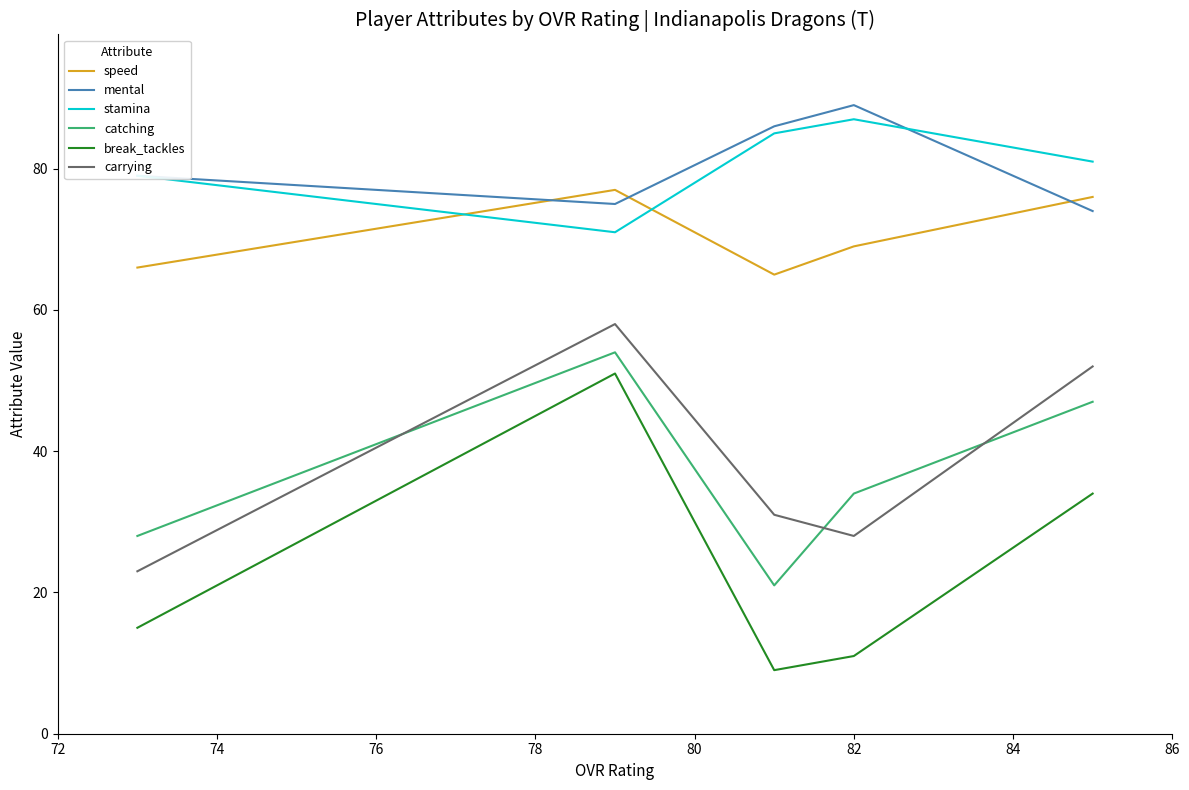

Does the chart have visible grid lines?

No